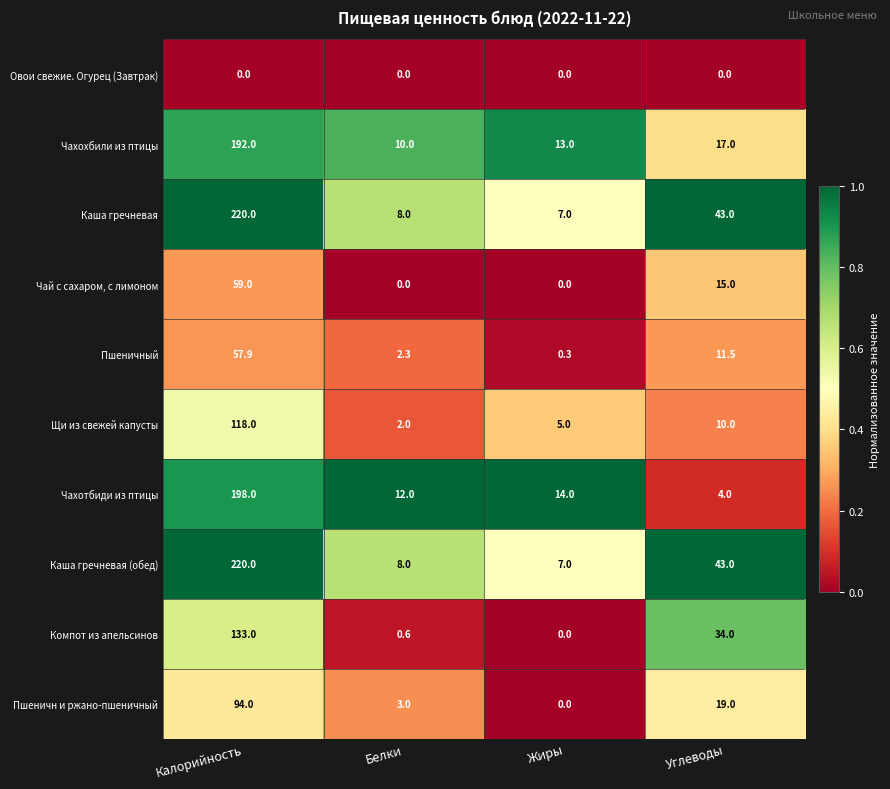

What is the difference between the highest and lowest values at Углеводы?

43.0